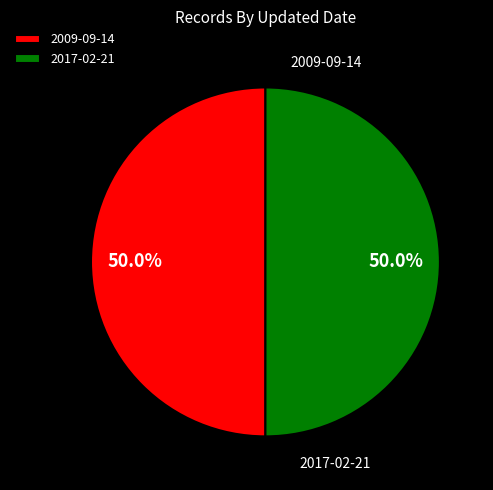

To the nearest percent, what portion does 2009-09-14 represent?

50%